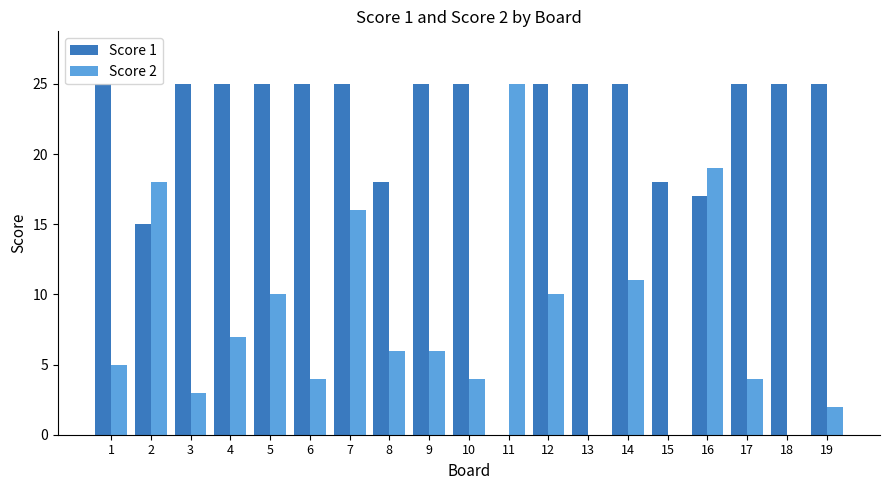

The Score 1 series shows 25 at 13. True or false?

True